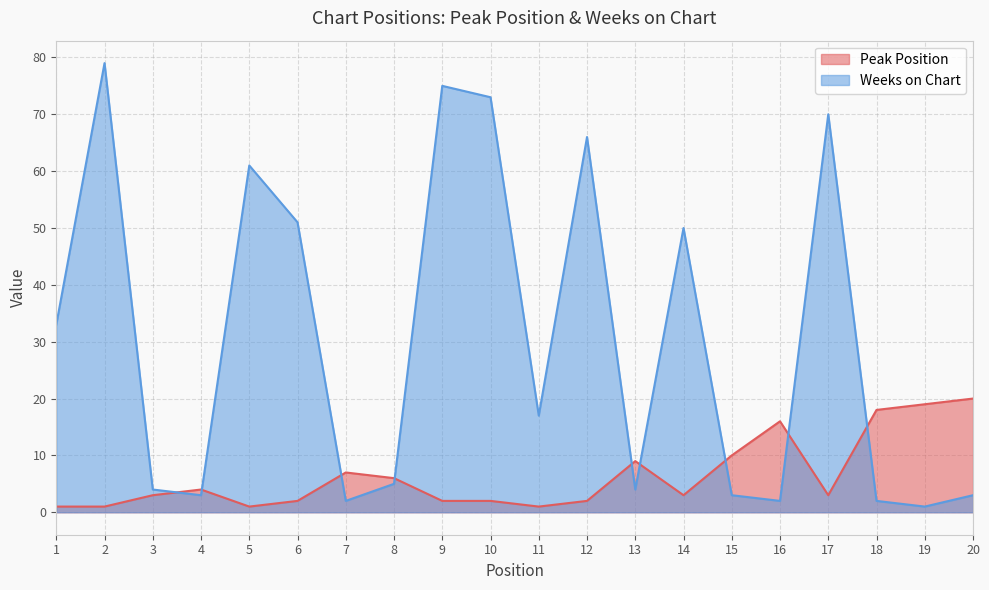

Which series has the largest total across all categories?

Weeks on Chart